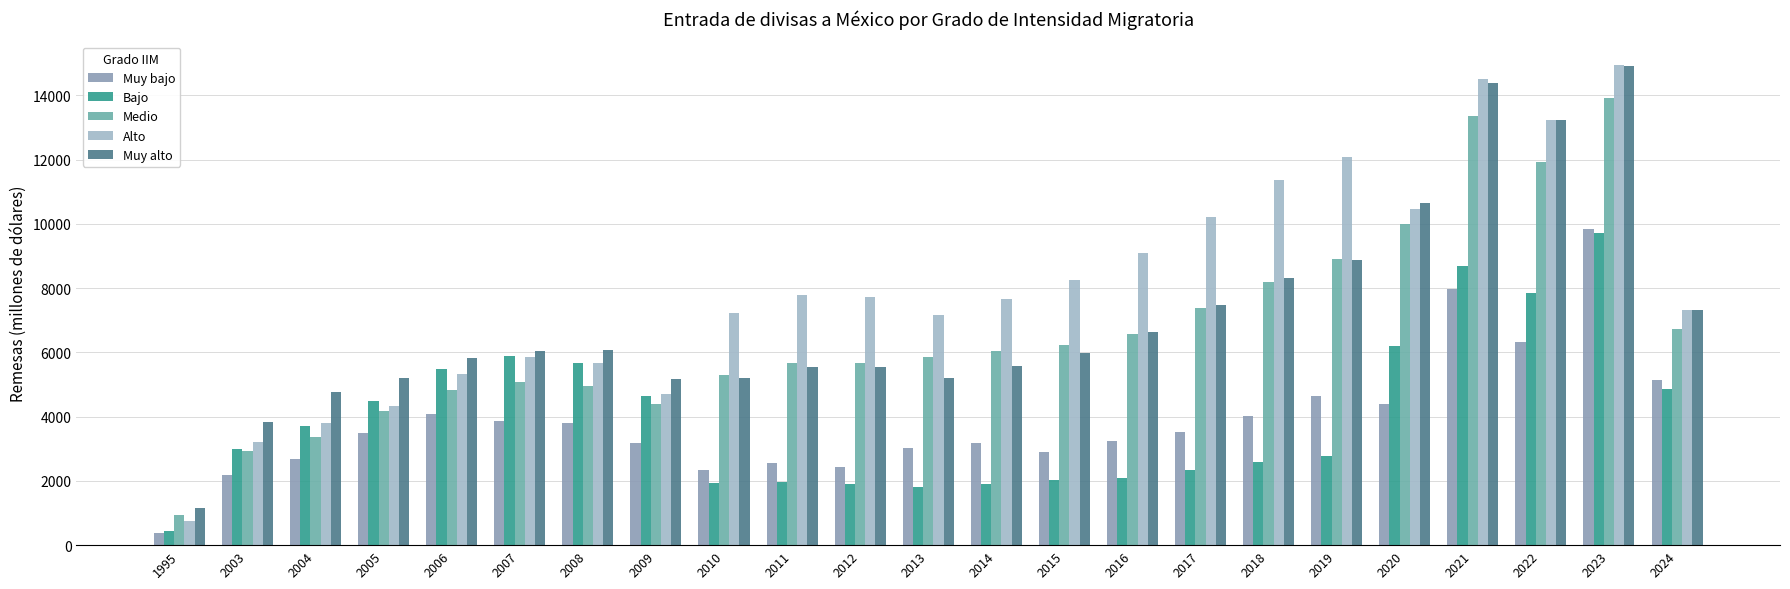

At which category does the chart reach its minimum across all series?

1995